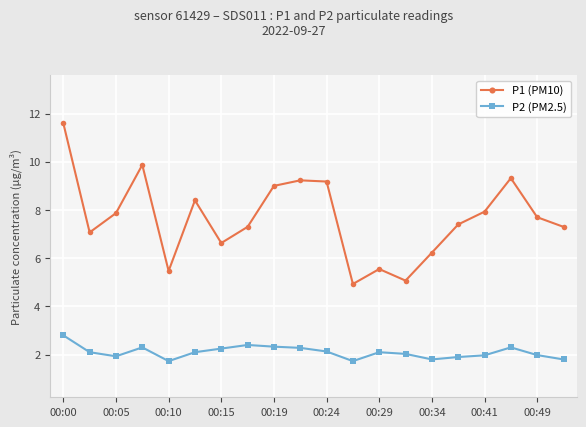

What is the difference between the maximum and minimum values in the P1 (PM10) series?

6.7